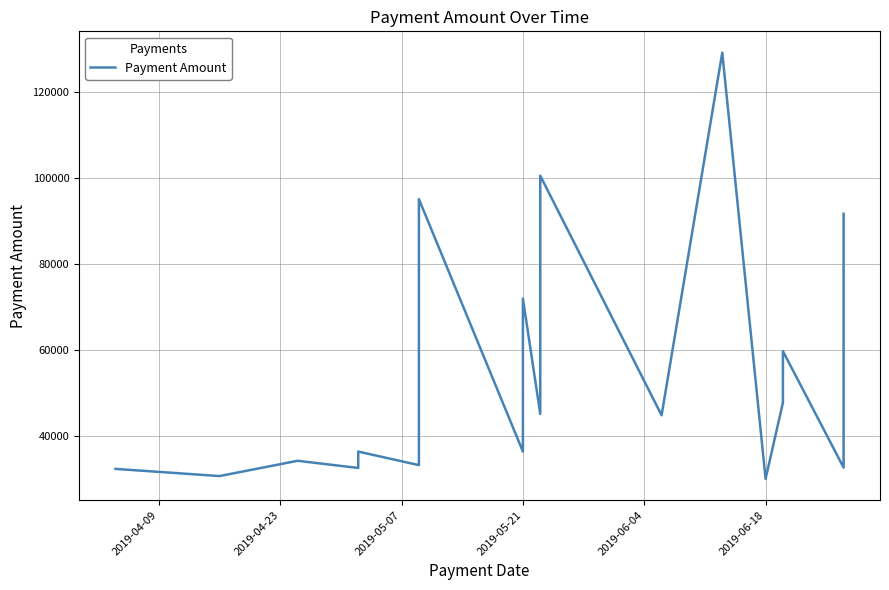

The chart shows a value of 20910.4 at 2019-04-23. True or false?

False